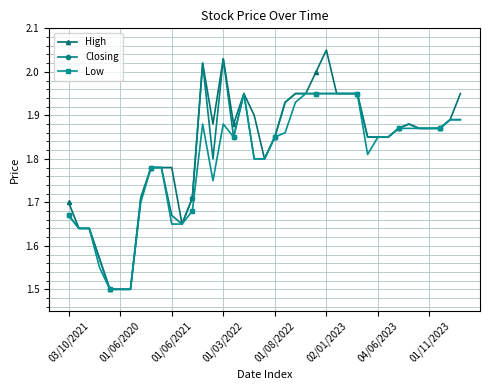

Which series has the widest spread of values?

High